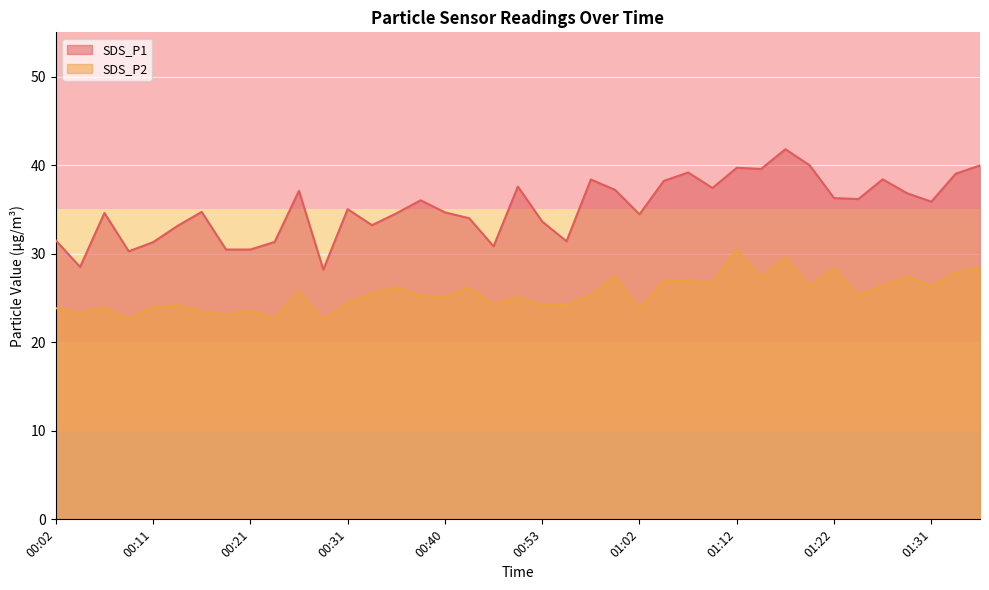

Which has a higher value, 00:26 or 00:36?

00:26